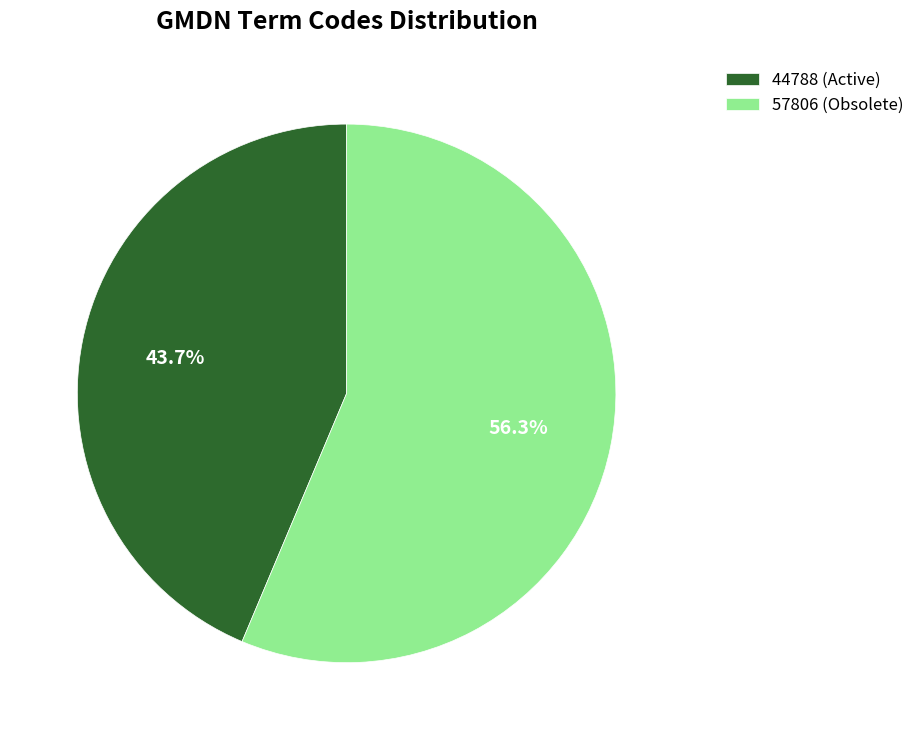

How many segments does this pie chart have?

2